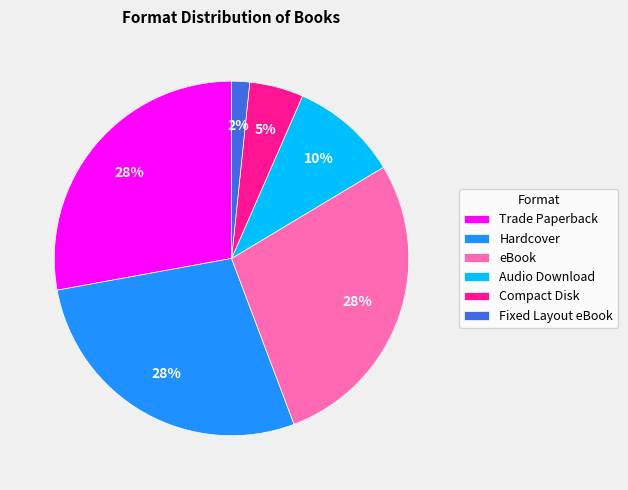

Which slice is the smallest?

Fixed Layout eBook